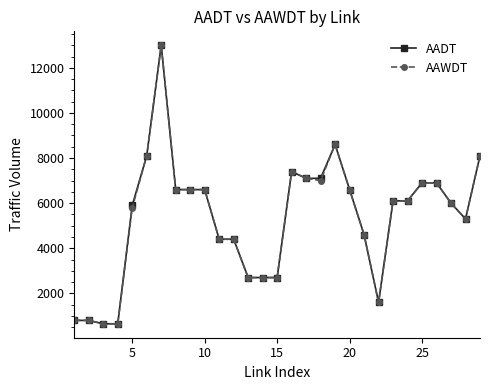

What is the maximum value for AAWDT?

13000